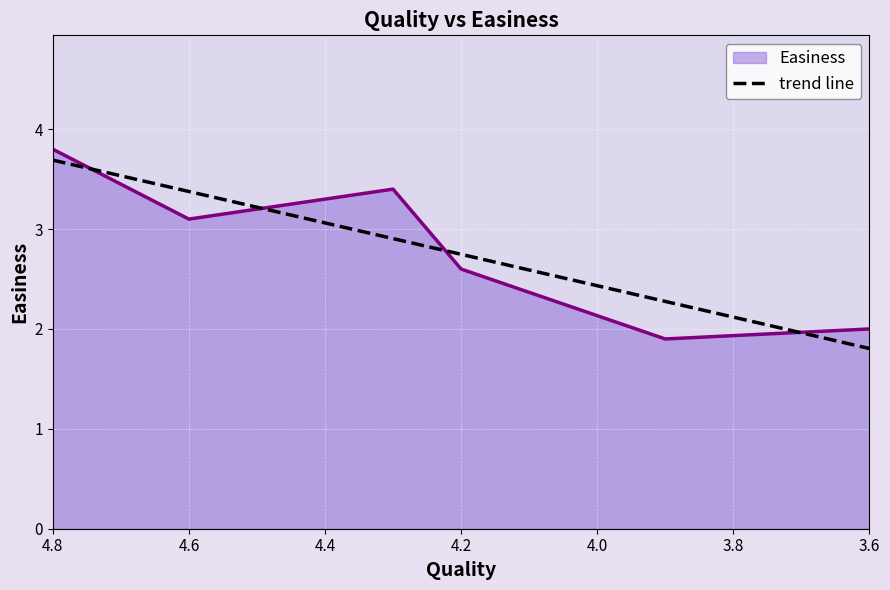

What is the minimum value shown in the chart?

1.8